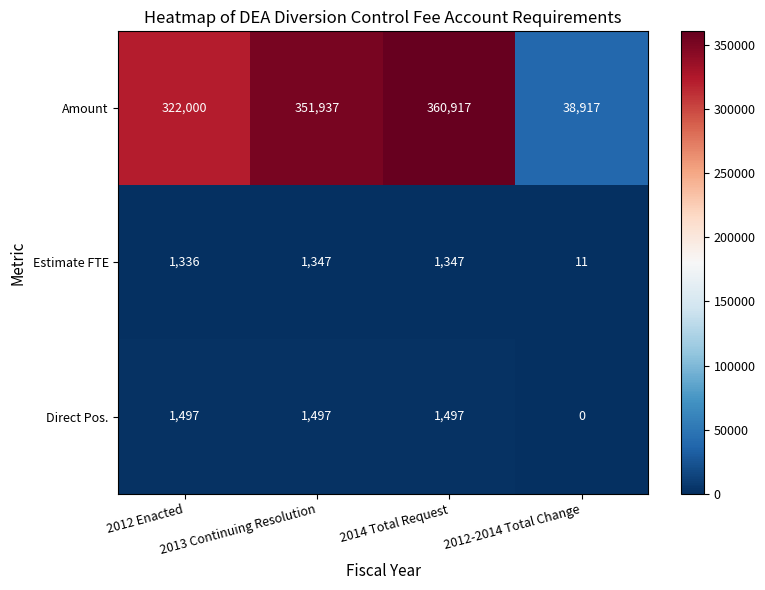

At how many categories does at least one series exceed 320030?

3